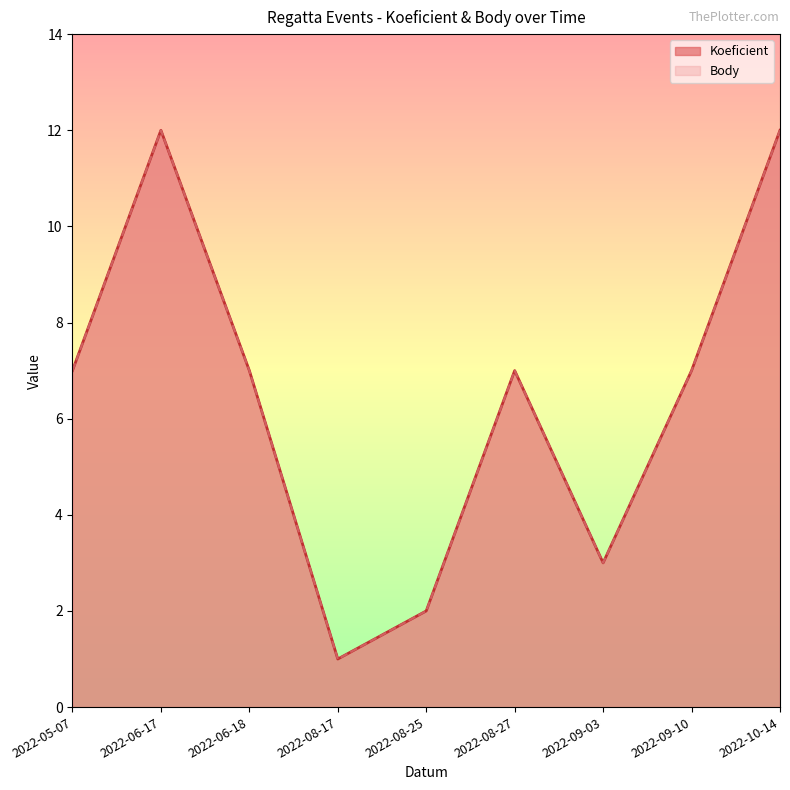

What is the minimum value for Koeficient?

1